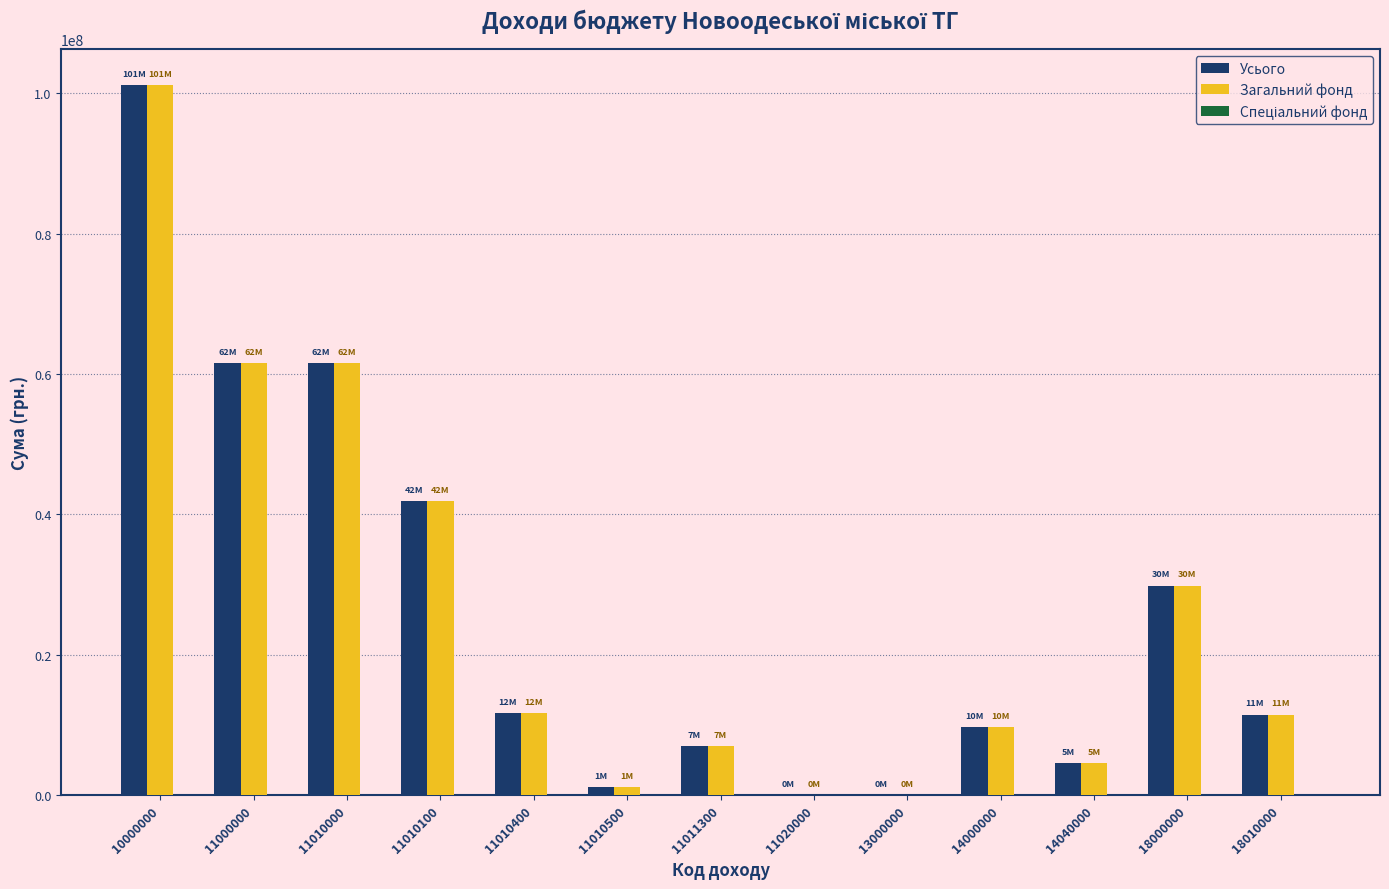

Is the value of Усього at 11010000 greater than the value of Загальний фонд at 11020000?

Yes